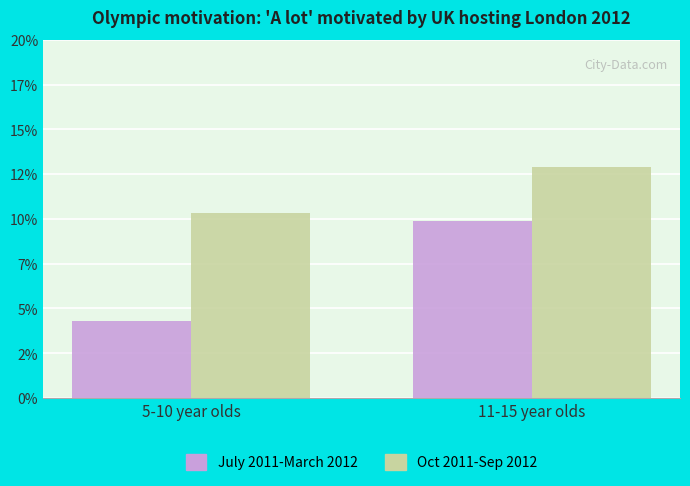

What is the value of the Oct 2011-Sep 2012 bar at the 2nd from the left?

12.9